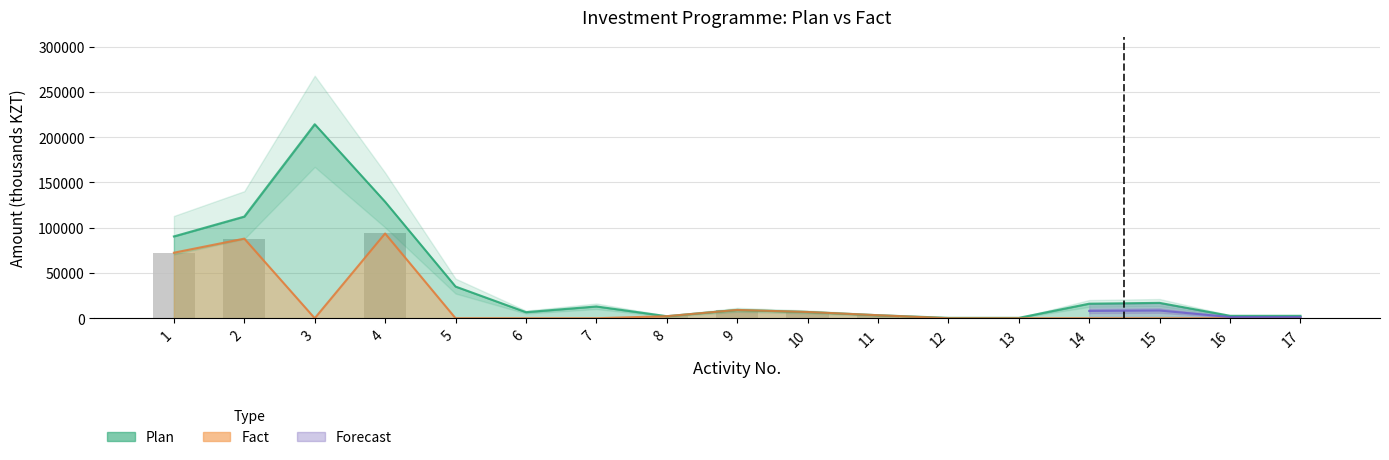

How many values exceed 0?

7